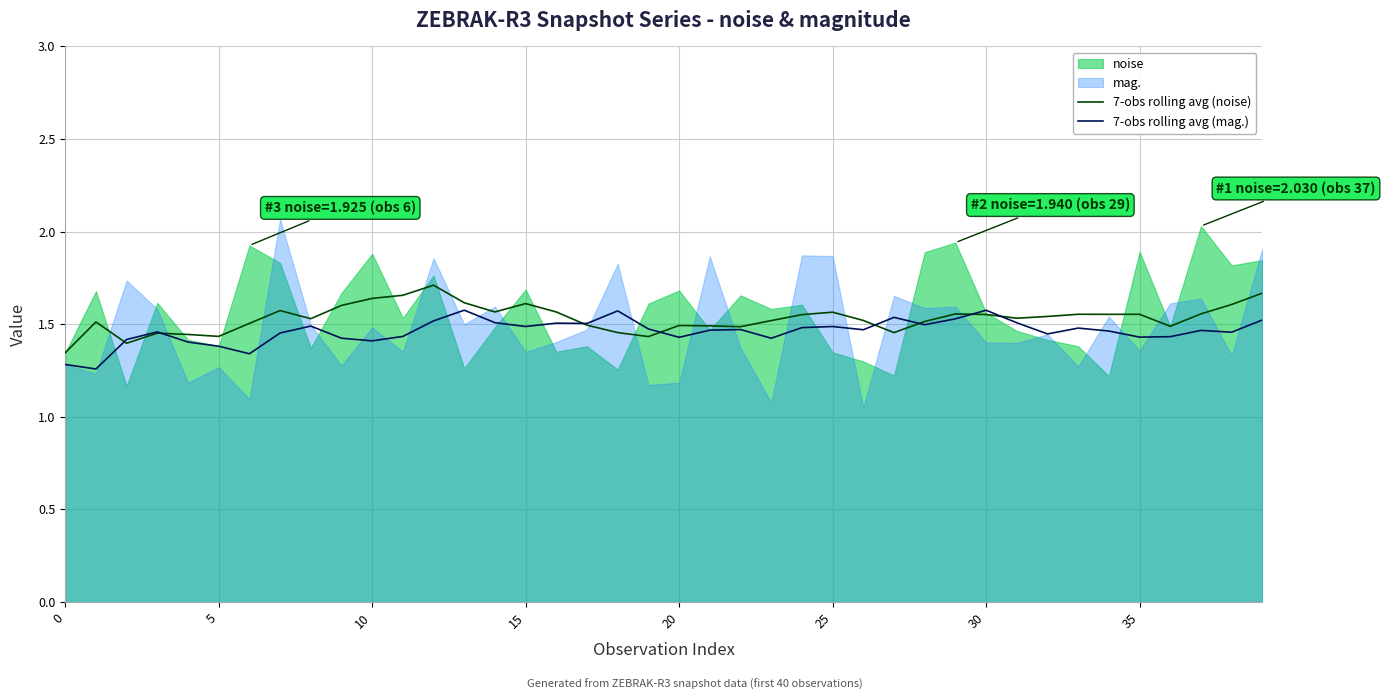

The value of 7-obs rolling avg (mag.) at 20 is 0.8. True or false?

False